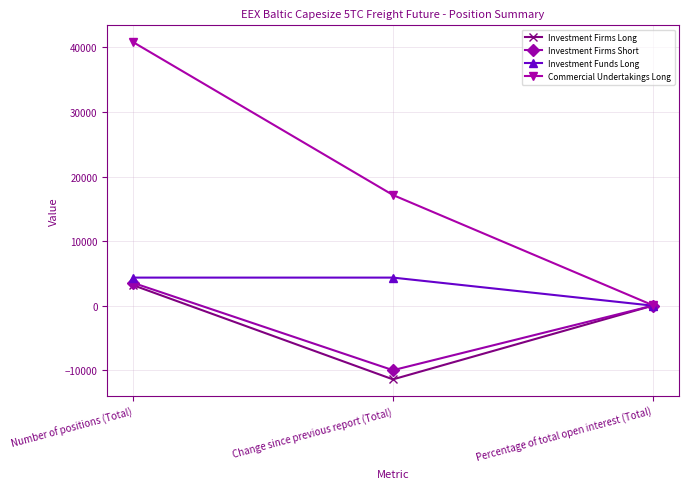

How many data points does each series have?

3